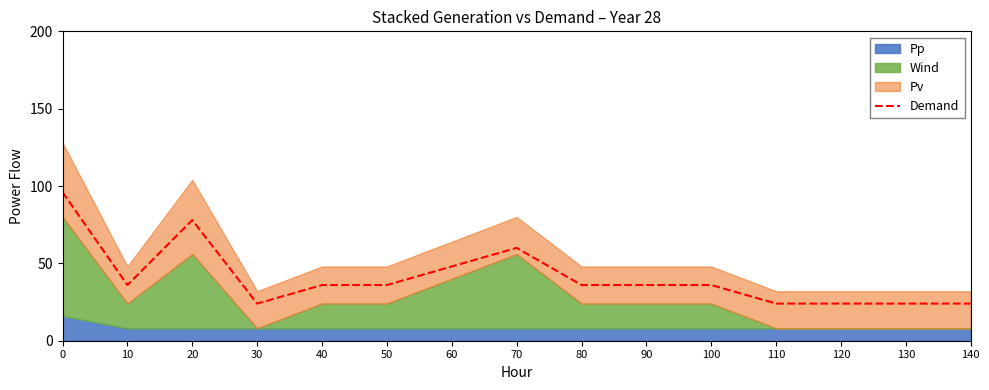

Rank the categories by value from highest to lowest.

0, 20, 70, 60, 10, 40, 50, 80, 90, 100, 30, 110, 120, 130, 140